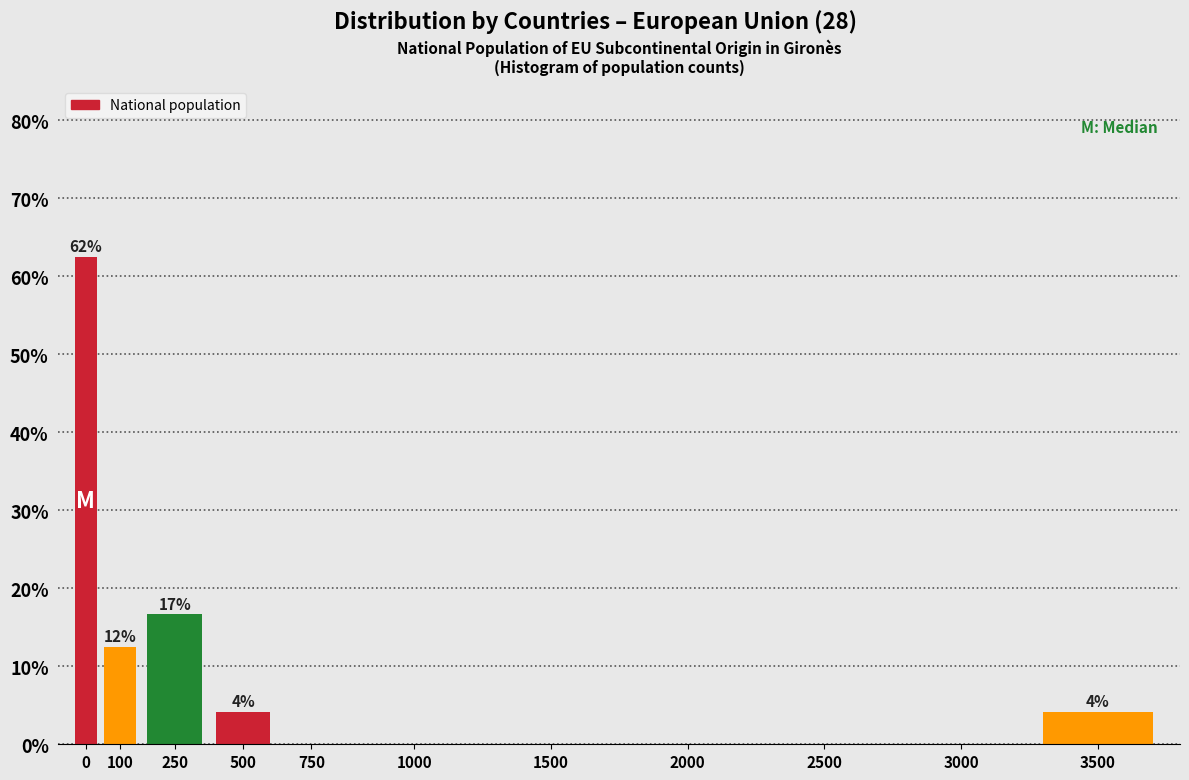

Reading right to left, transcribe all the data shown in this chart.

3500=4.2	3000=0.0	2500=0.0	2000=0.0	1500=0.0	1000=0.0	750=0.0	500=4.2	250=16.7	100=12.5	0=62.5